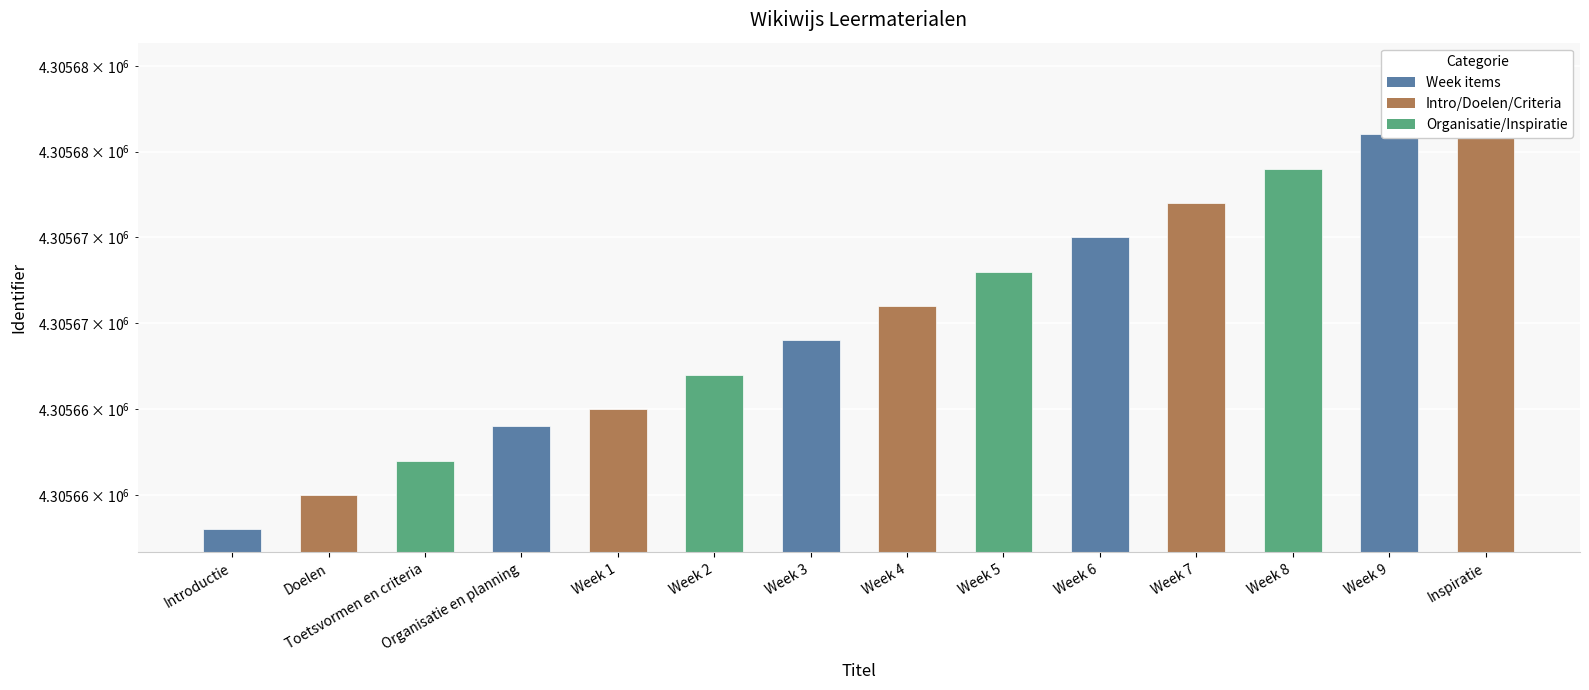

Which has a higher value, Organisatie en planning or Week 8?

Week 8